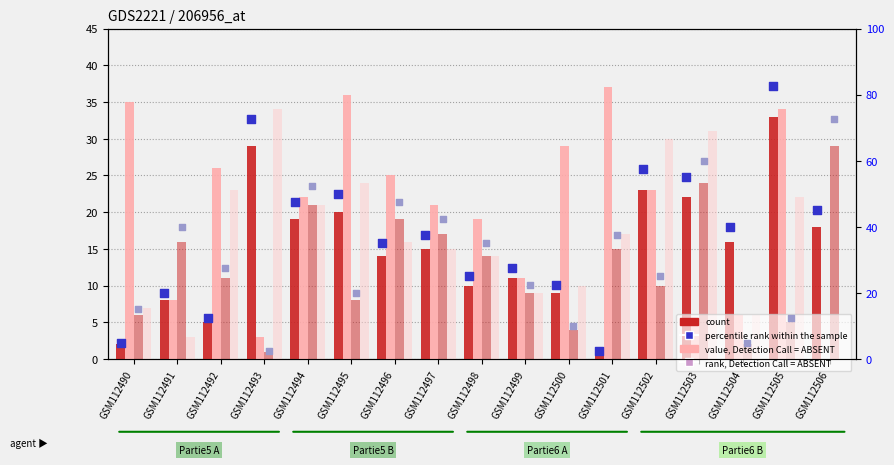

Which series reaches the minimum Y coordinate?

value, Detection Call = ABSENT (Partie5 B)